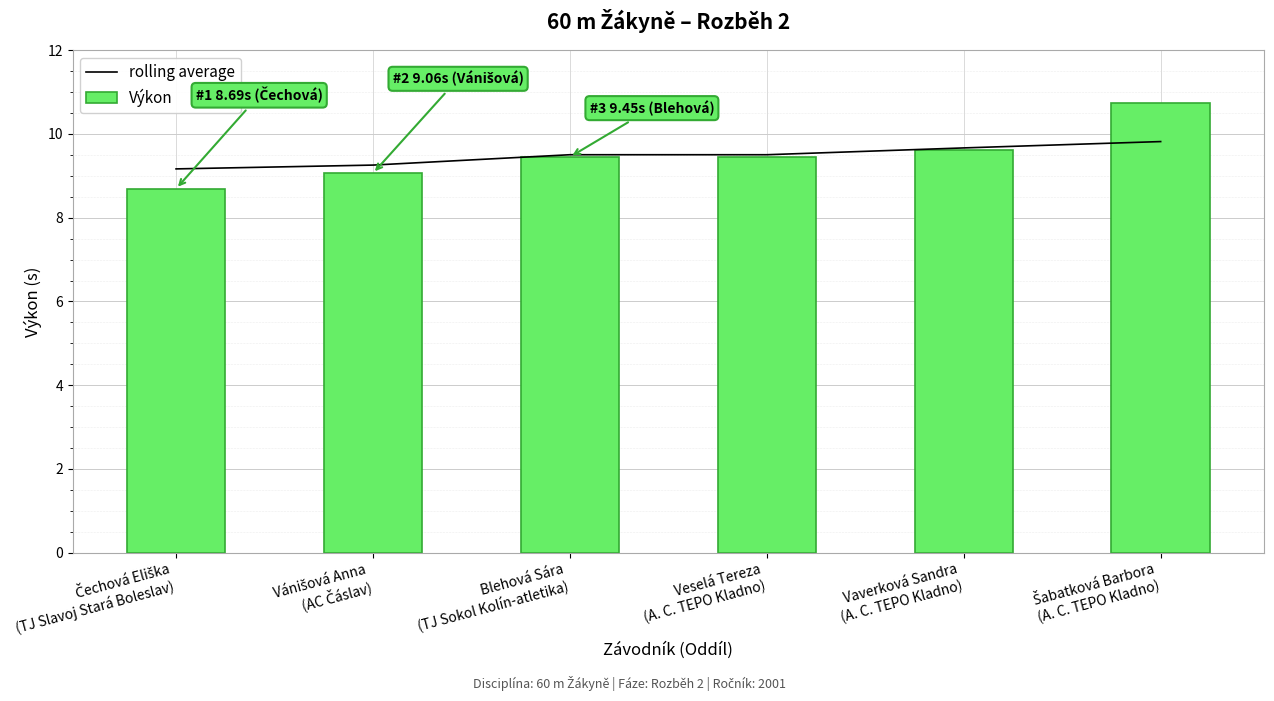

Count the number of categories in the chart.

6